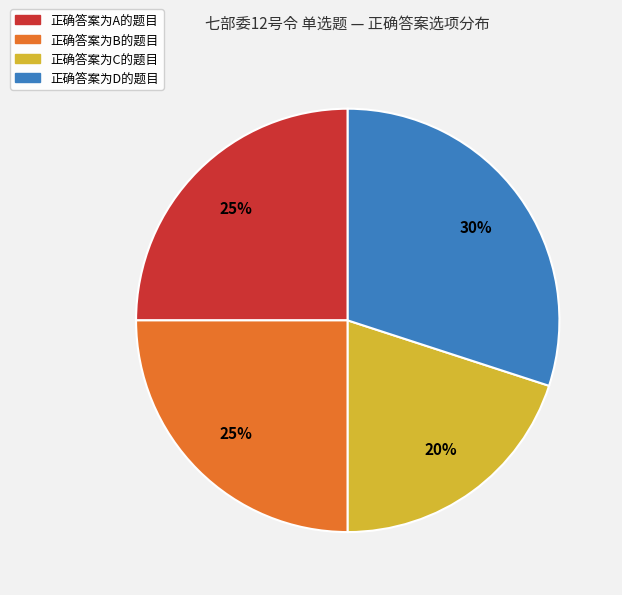

To the nearest percent, what is the average slice percentage?

25%